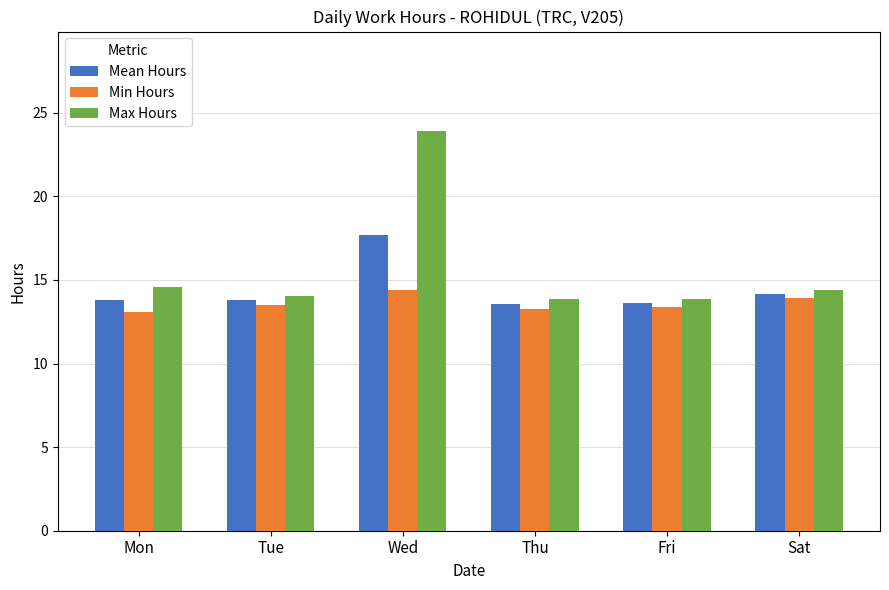

List the series in order of their overall mean, lowest first.

Min Hours, Mean Hours, Max Hours